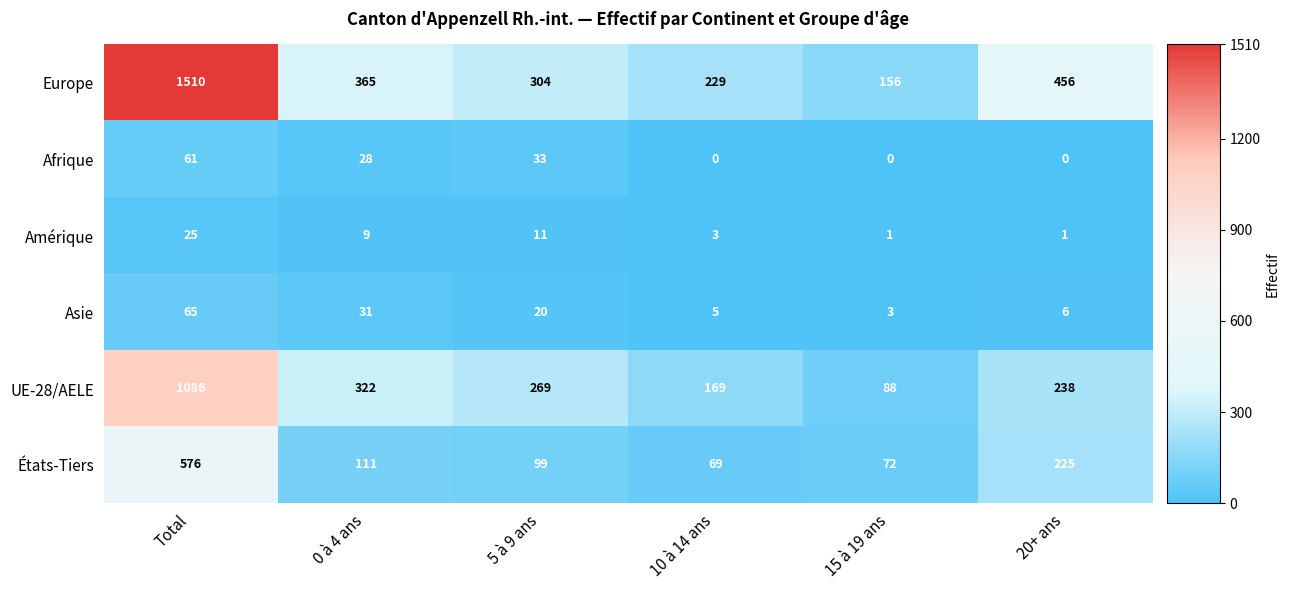

At which category is the sum across all series the highest?

Total